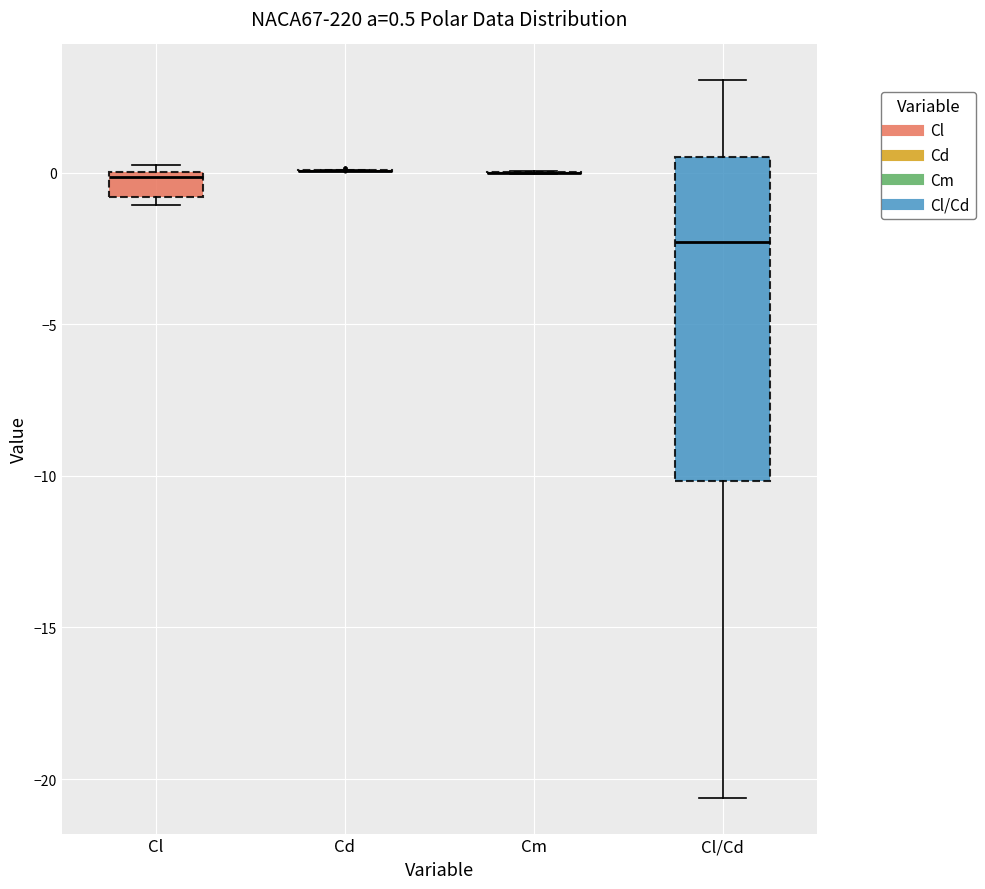

Comparing the boxes themselves (not the whiskers), which one is the tallest?

Cl/Cd